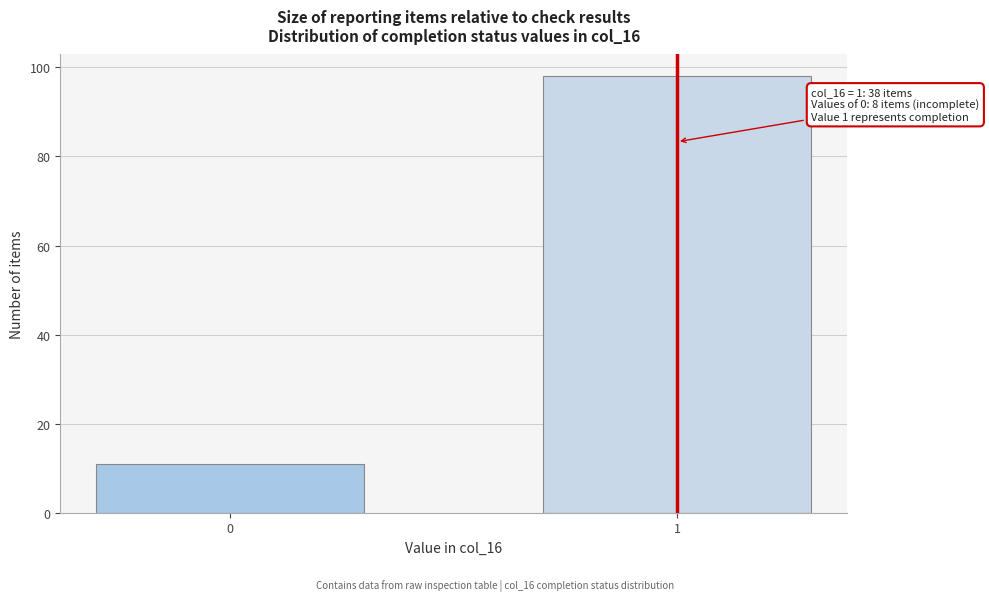

Reading left to right, list all the values displayed in this chart.

11	98